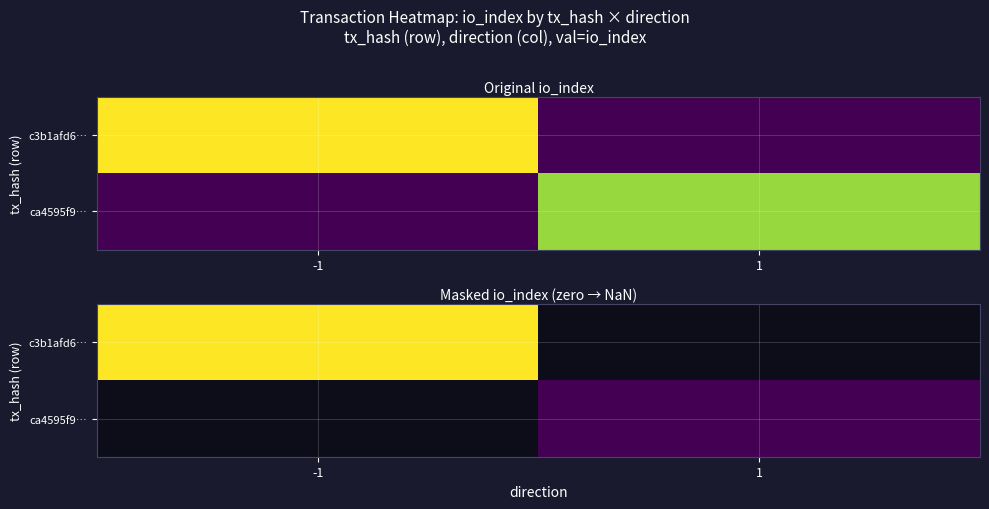

At which label does c3b1afd6… reach its minimum?

-1